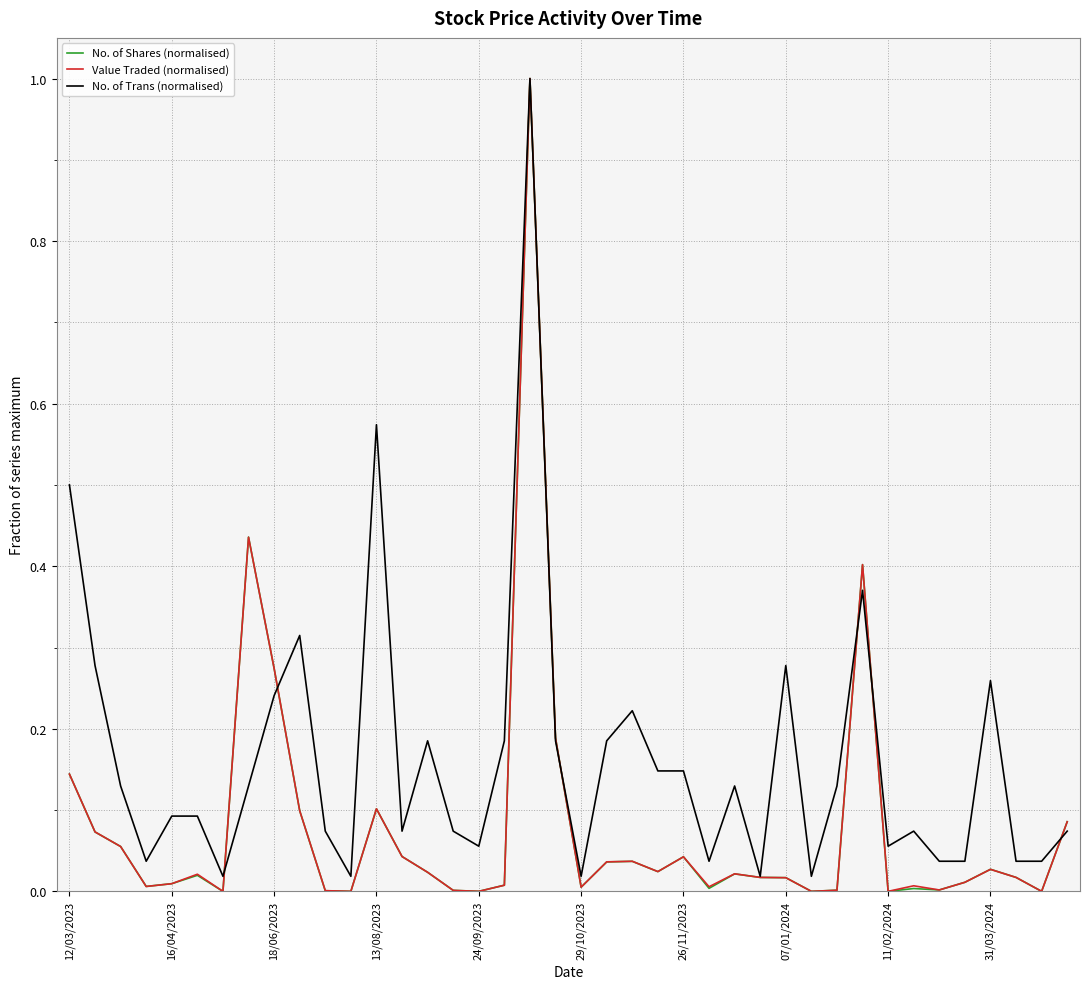

Which series has the largest total across all categories?

No. of Trans (normalised)